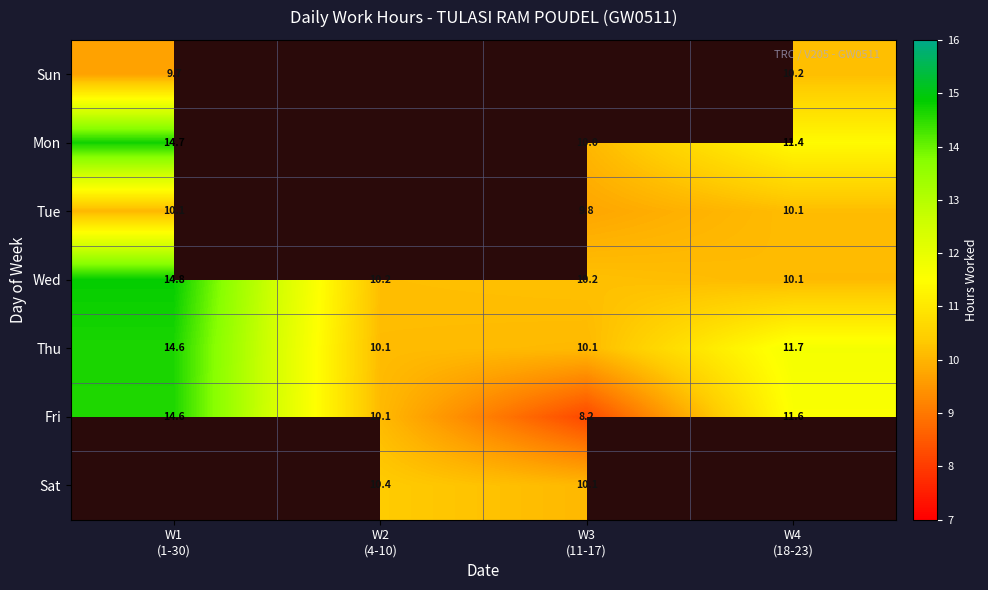

What is the sum of all Fri values?

44.5